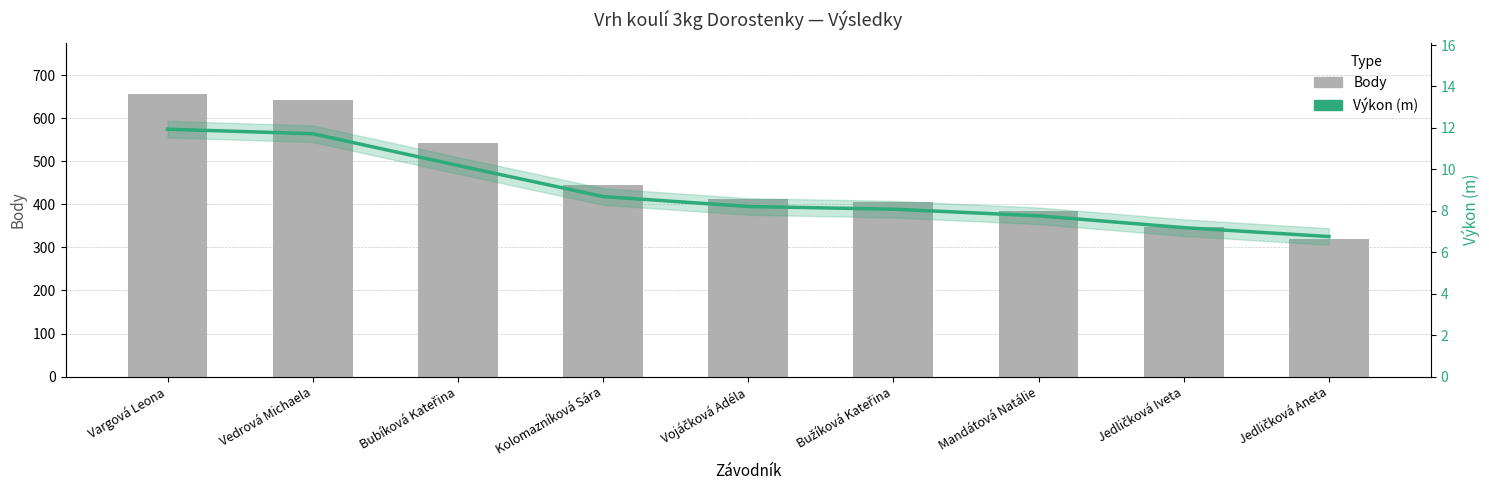

How many groups of bars are there?

9